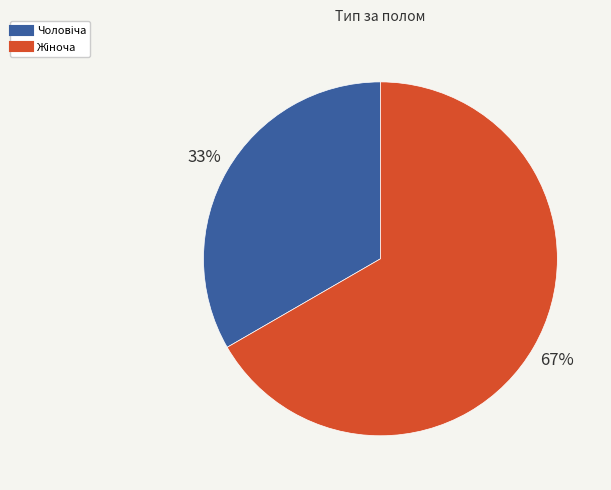

Does any single category account for the majority?

Yes